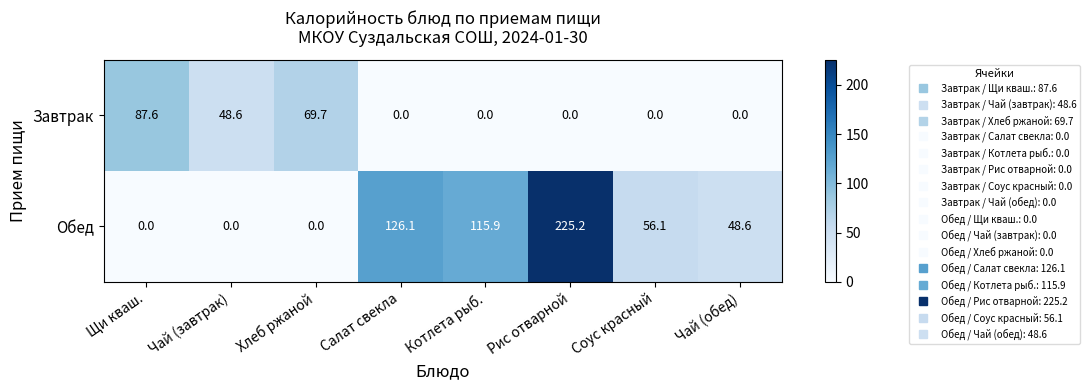

Which series has the largest total across all categories?

Обед